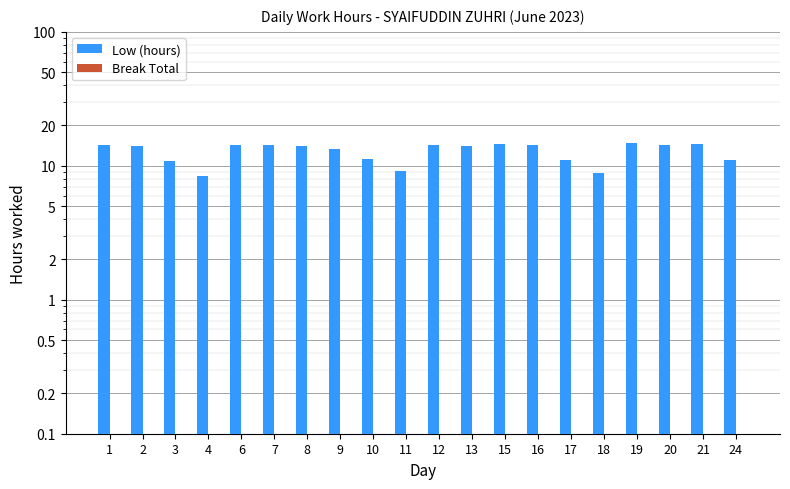

What is the total value across all series at 7?

14.2